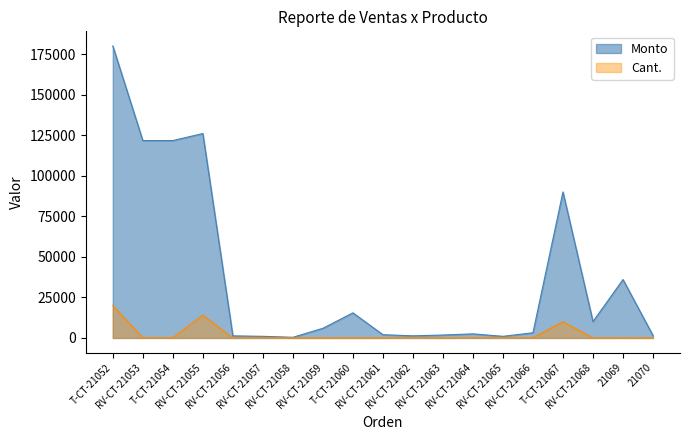

What is the label of the 14th point from the left?

RV-CT-21065